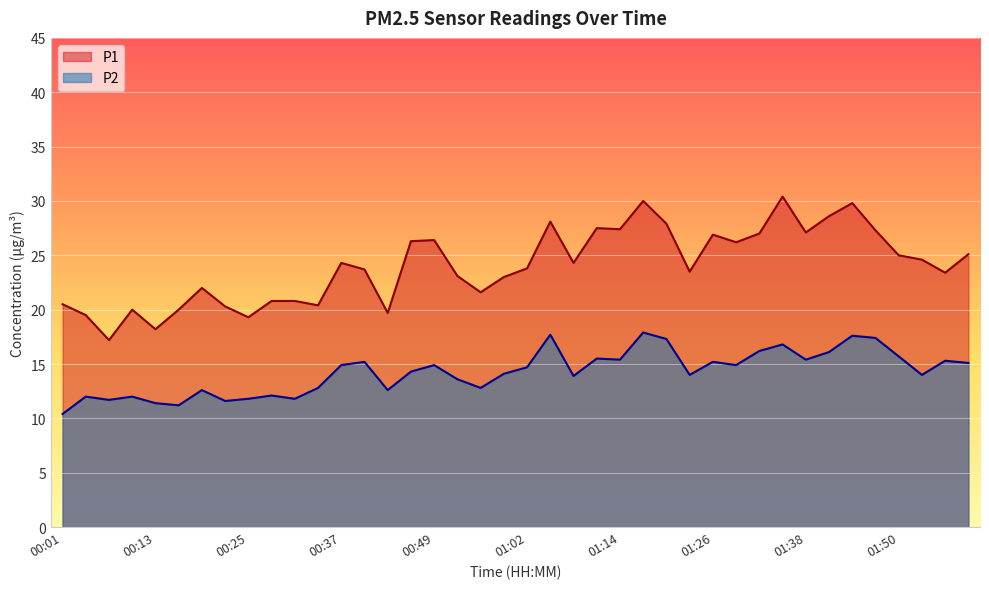

Is the value of P2 at 01:50 greater than the value of P1 at 00:53?

No